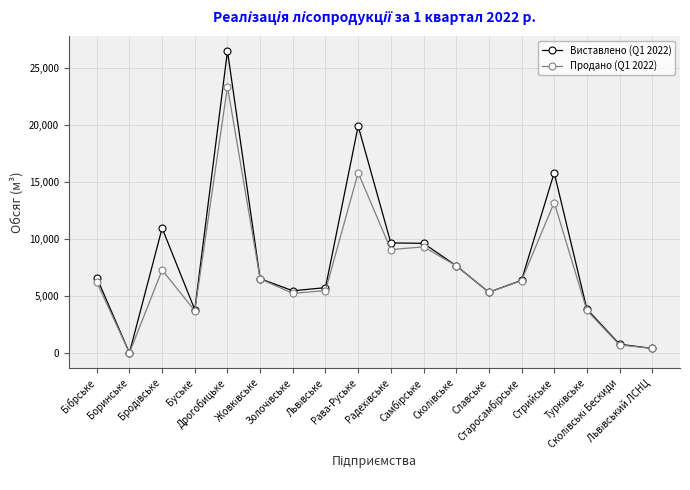

At which category is the sum across all series the highest?

Дрогобицьке